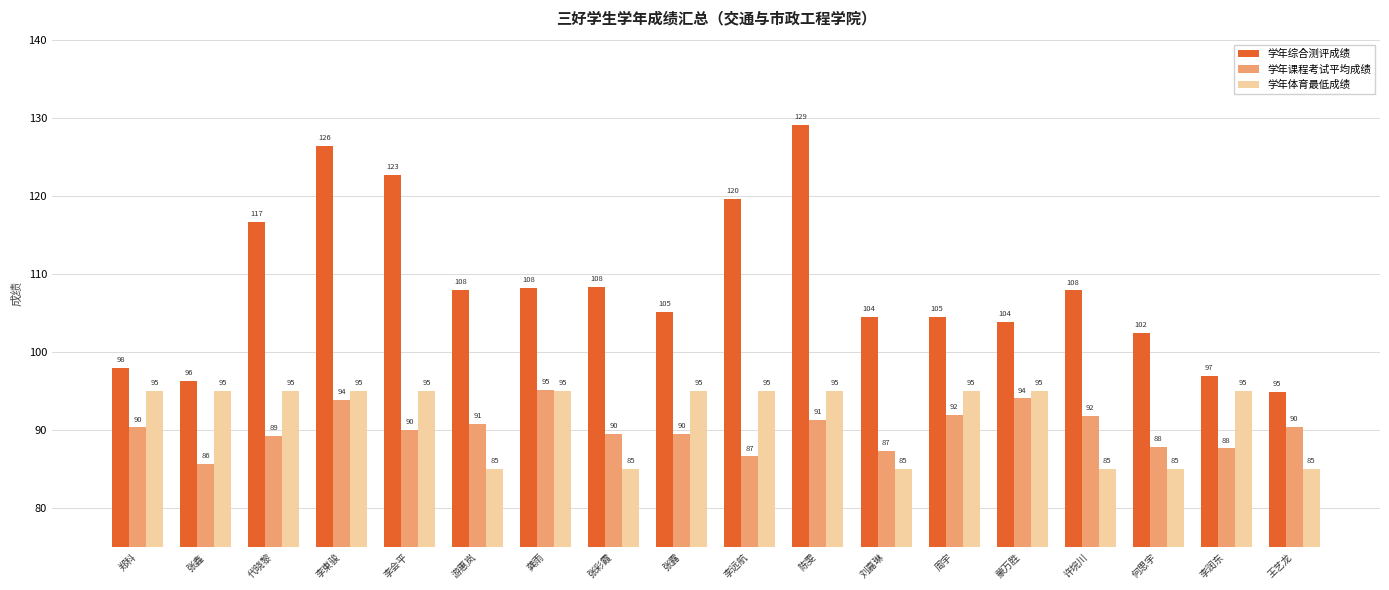

What is the label of the 8th bar from the right?

陈雯